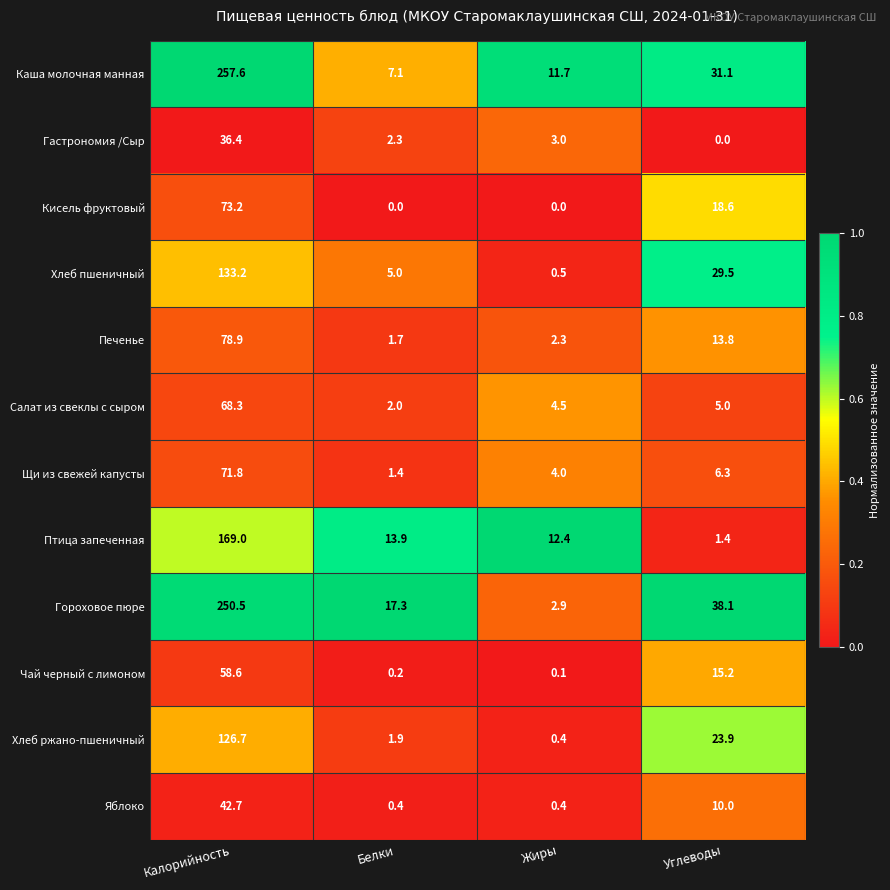

True or false: Яблоко has a value of 10.0 at Углеводы.

True